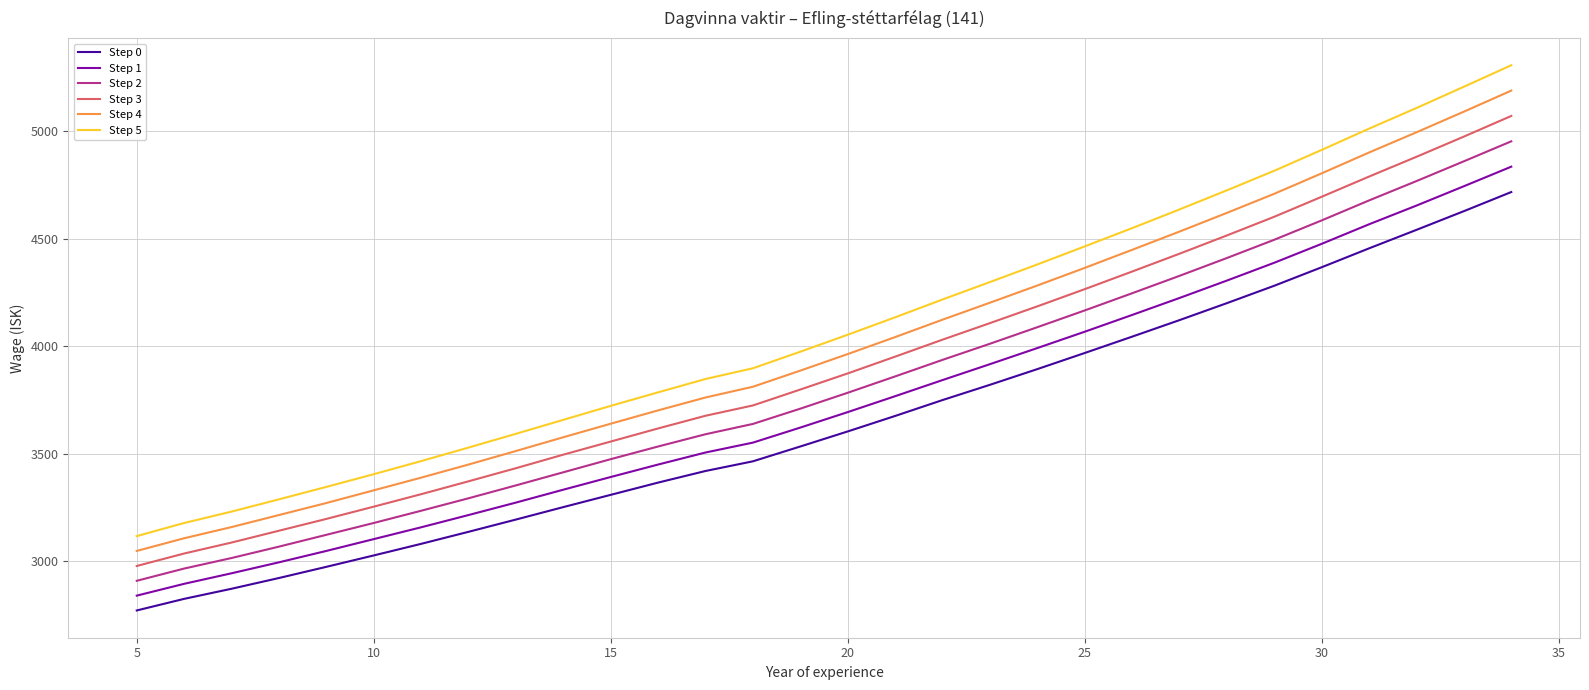

True or false: Step 1 and Step 2 cross at least once.

False